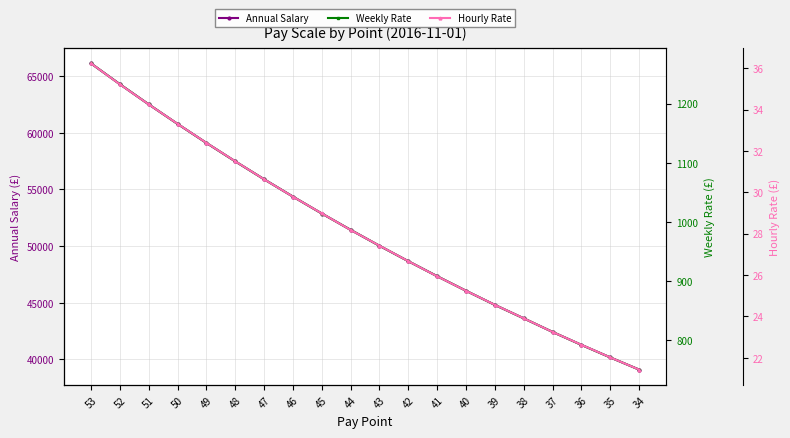

What is the difference between the maximum and second lowest values in the Annual Salary series?

25933